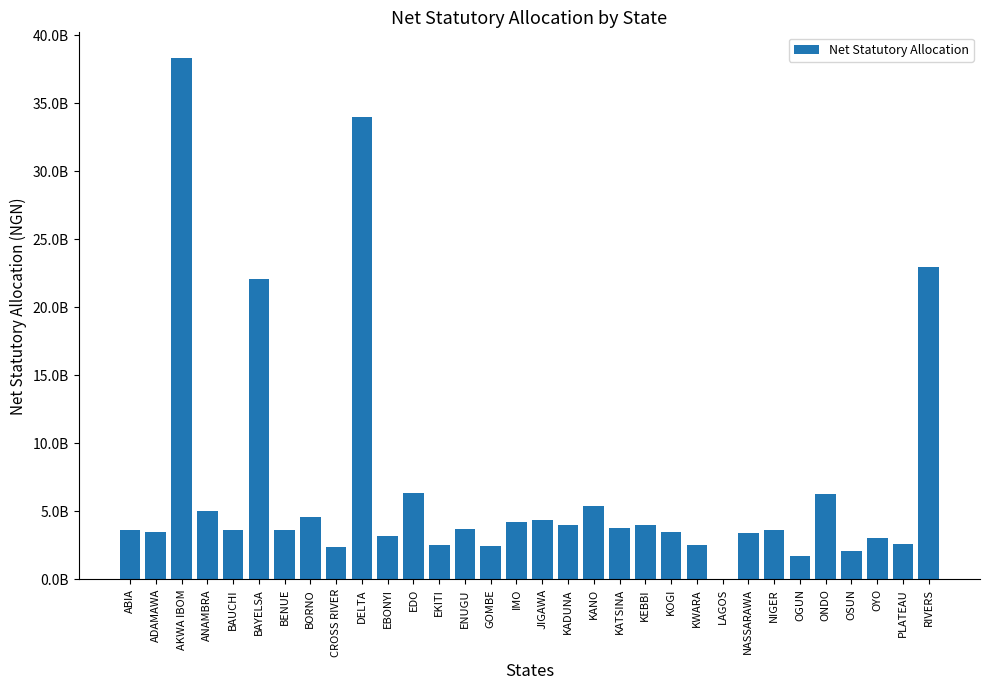

Where does the data first go above 3633394586?

AKWA IBOM